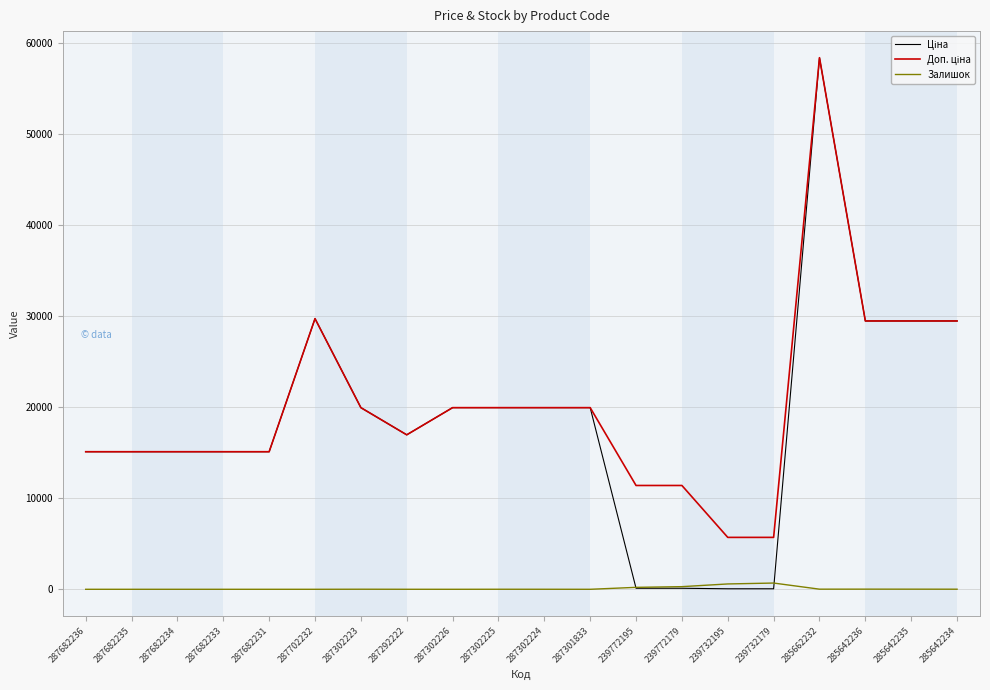

What is the maximum value shown in the chart?

58426.5